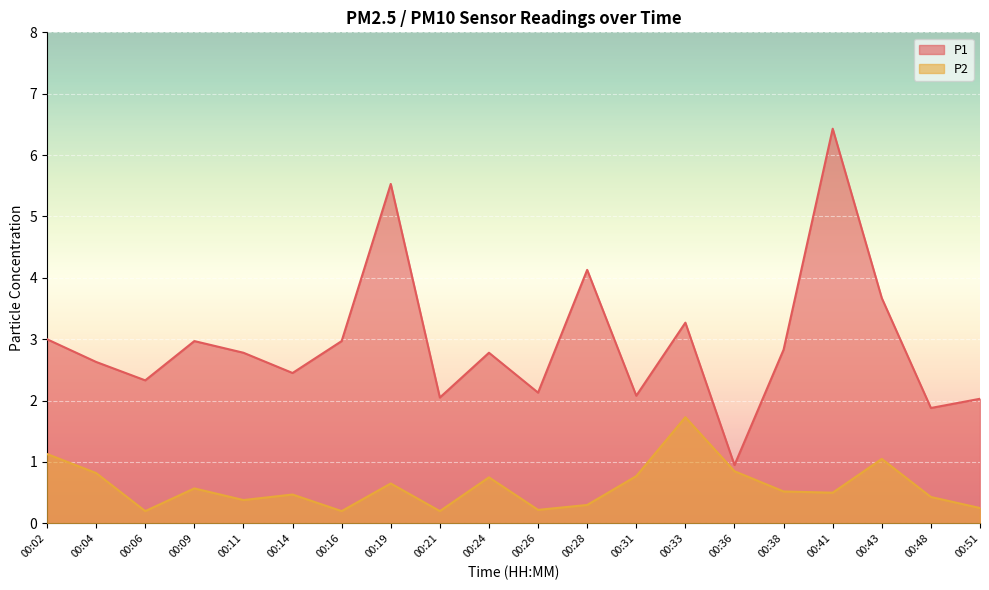

How many interior local valleys does the P1 series have?

7